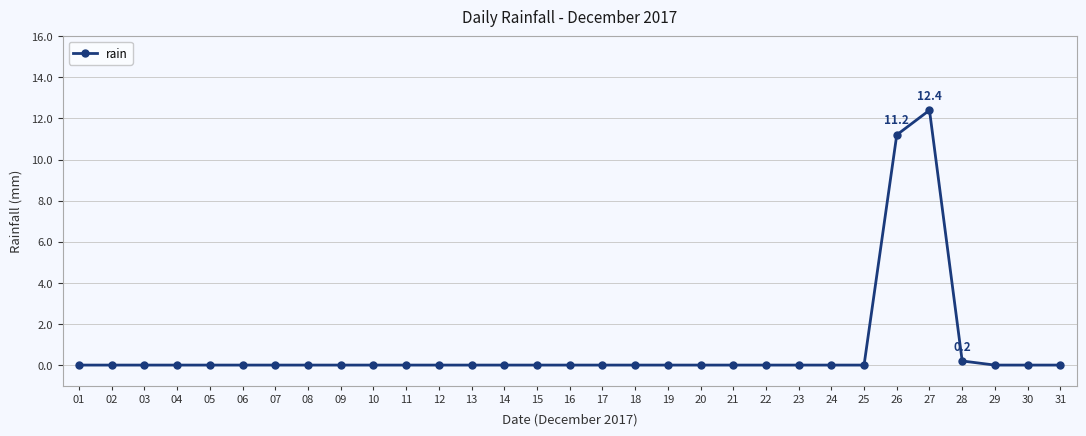

The value at 09 is 3.9. True or false?

False